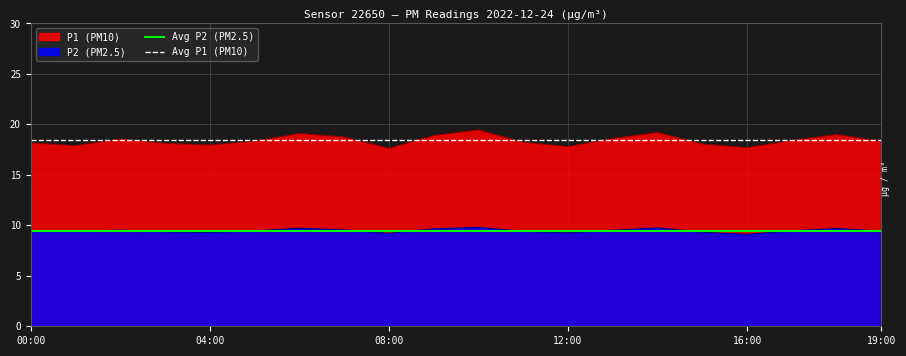

True or false: P2 (PM2.5) and P1 (PM10) cross at least once.

False